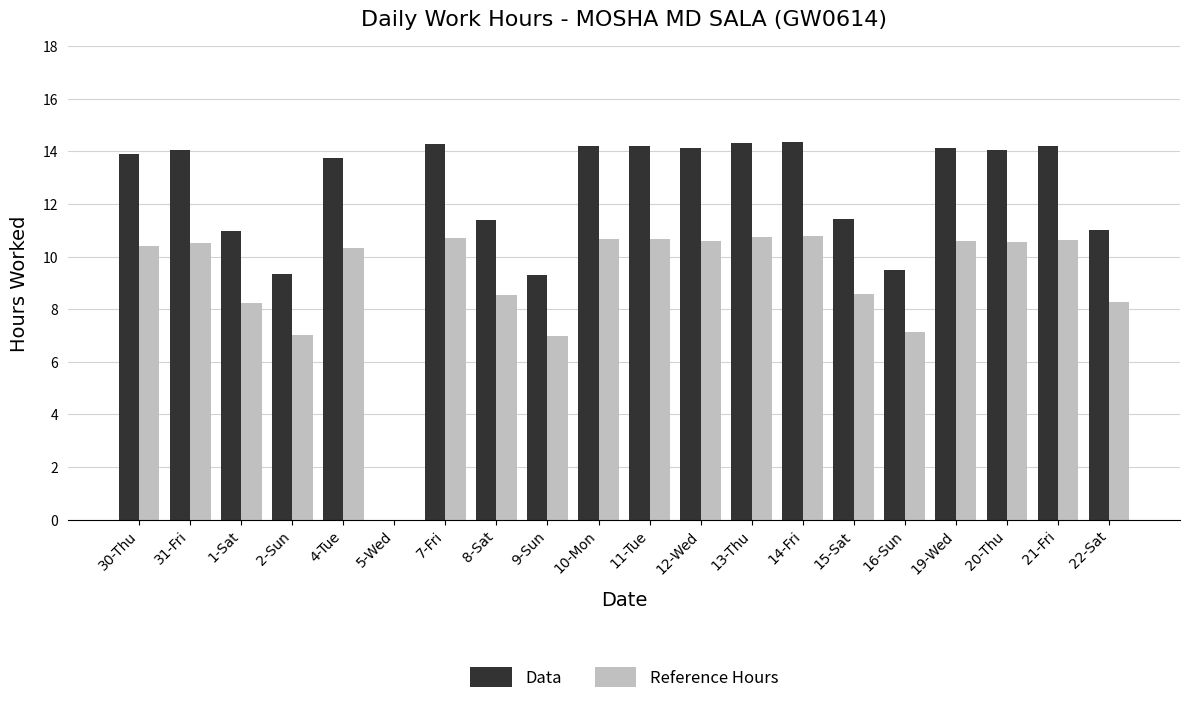

Which series has the largest total across all categories?

Data